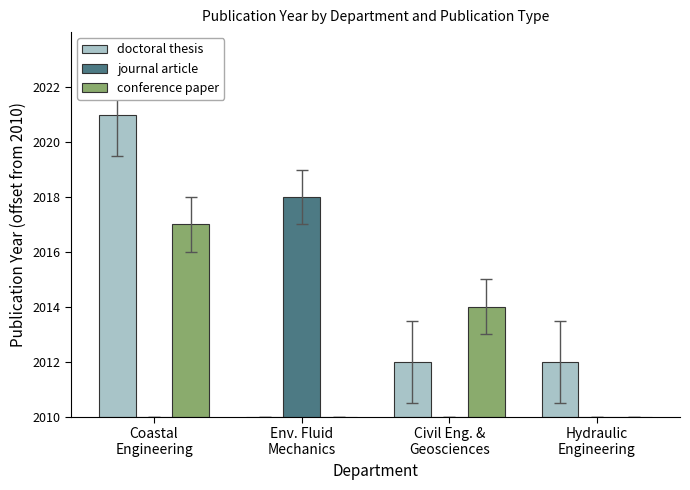

Which series has the widest spread of values?

doctoral thesis